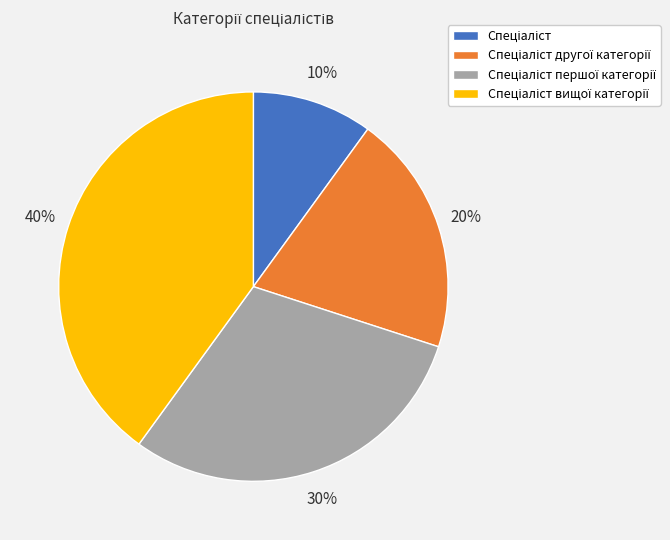

Is there a majority slice in this chart?

No